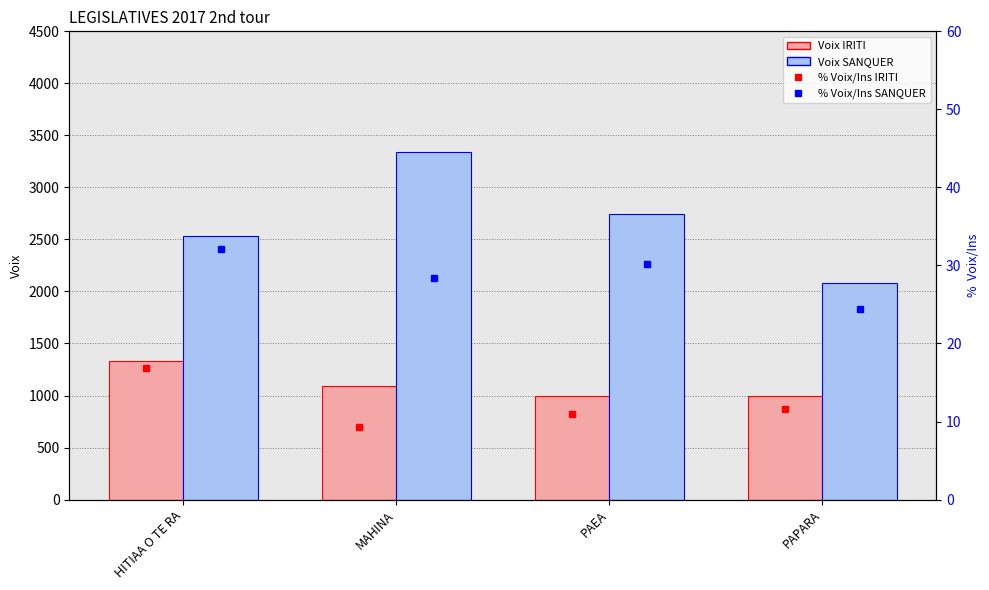

What is the difference between the maximum and minimum values in the Voix SANQUER series?

1260.0